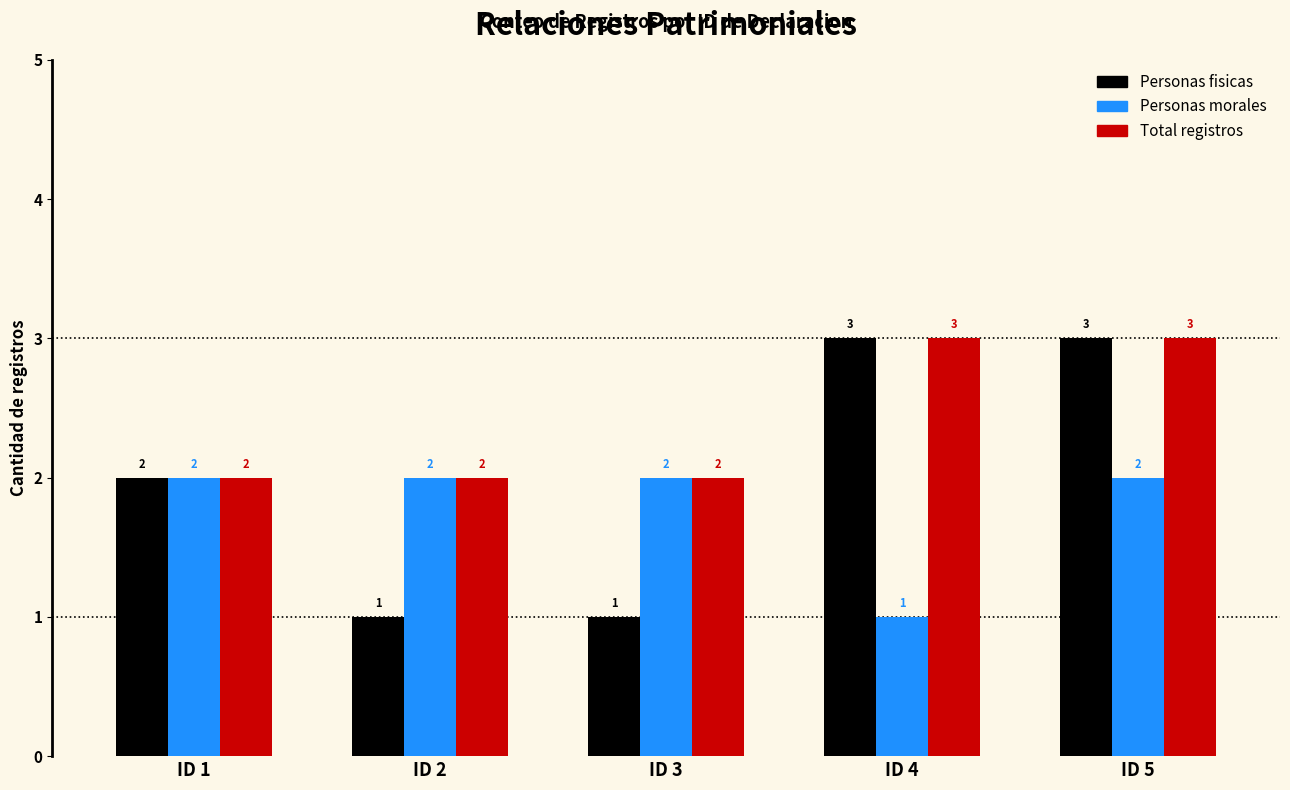

True or false: Total registros has a value of 5 at ID 5.

False